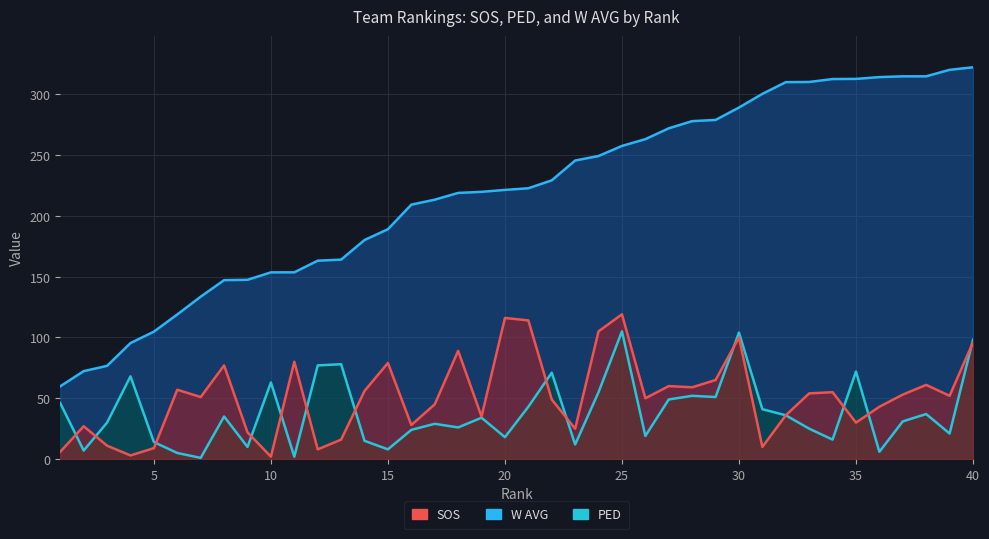

In SOS, how many points are higher than both neighbors (excluding endpoints)?

12